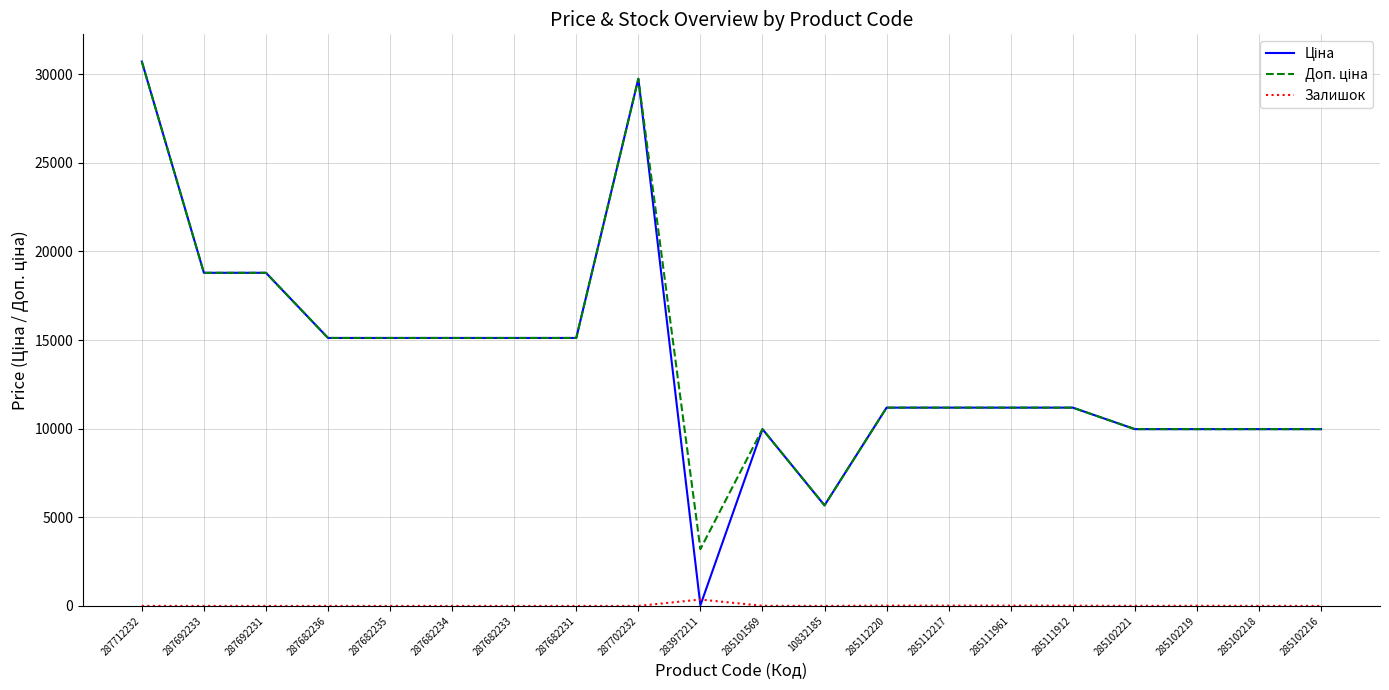

What is the difference between the highest and lowest values at 287692231?

18796.8